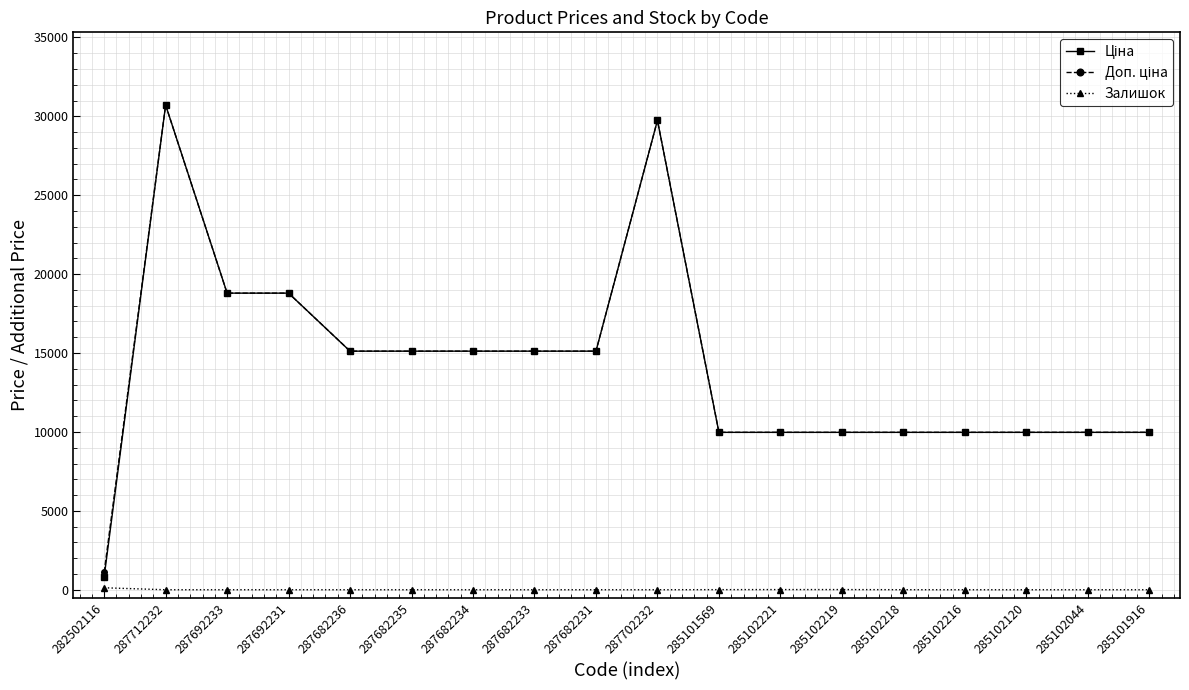

What is the greatest value displayed?

30717.1